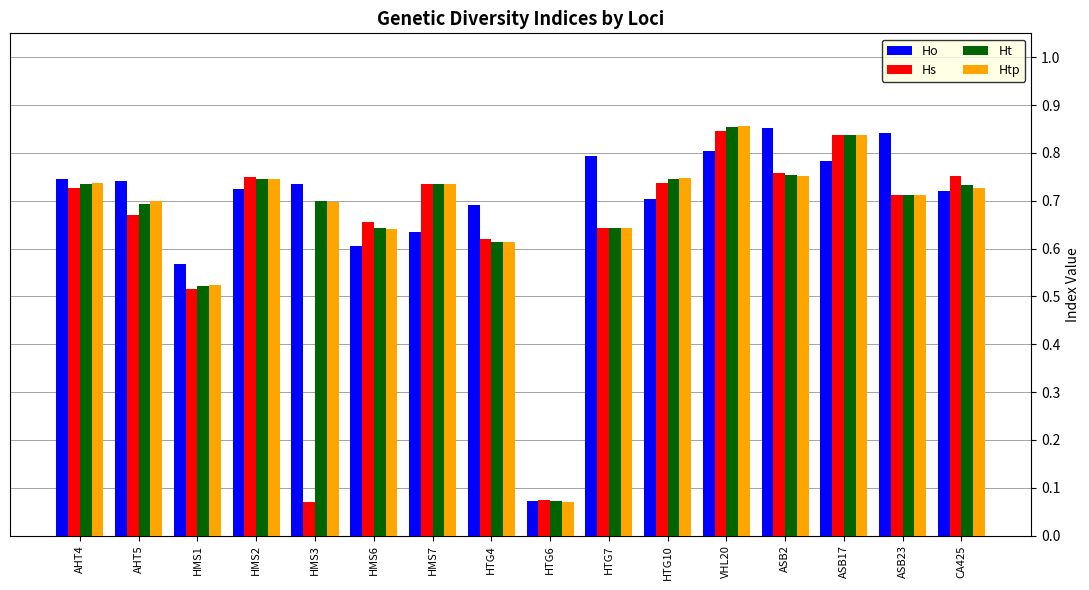

What is the sum of the Ho values at ASB2 and HMS1?

1.4